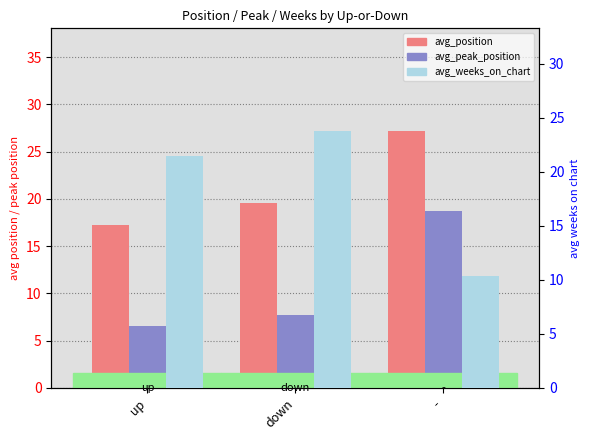

What is the approximate value of avg_weeks_on_chart at -?

10.4